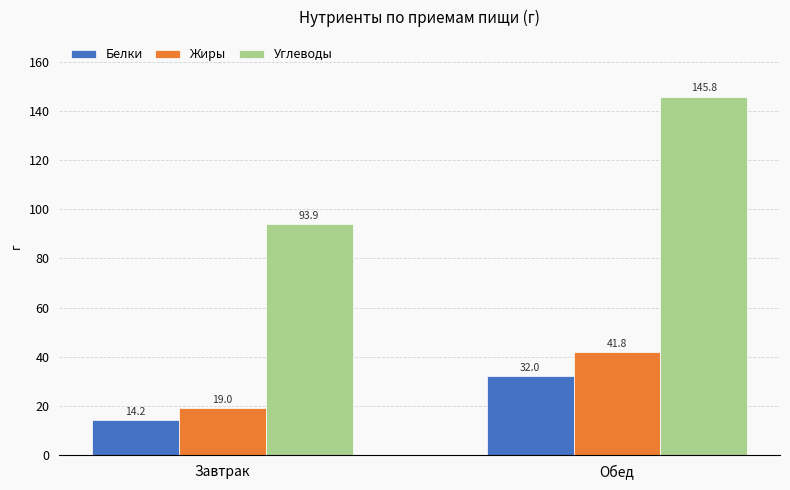

How many distinct data groups are displayed?

3